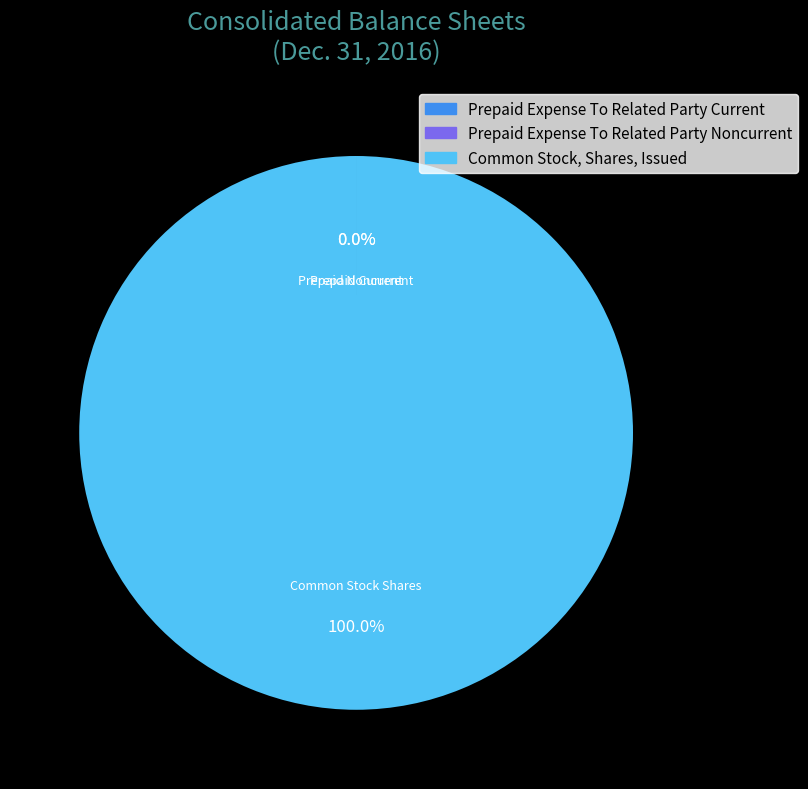

What is the majority slice?

Common Stock, Shares, Issued